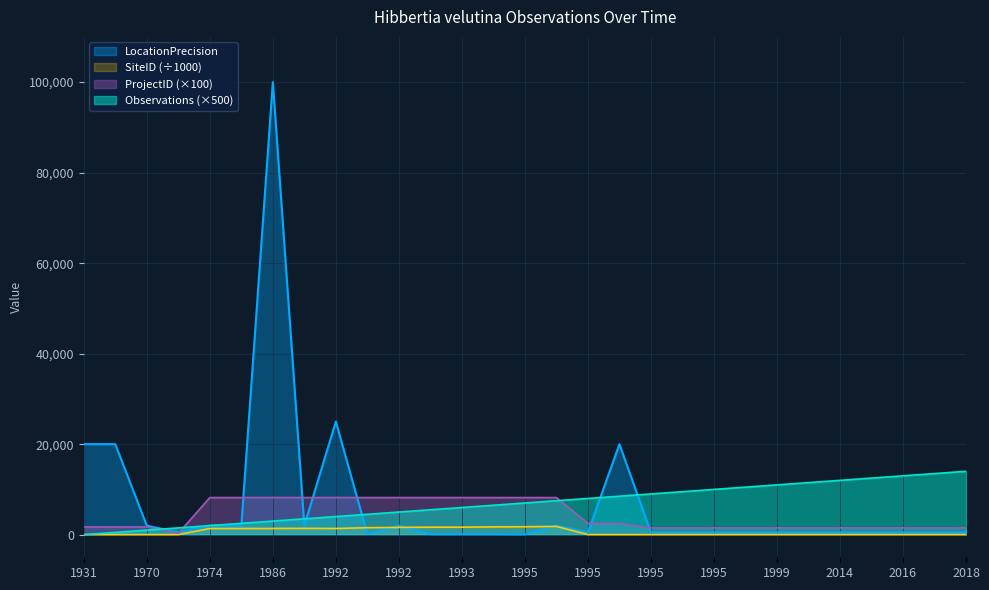

True or false: SiteID has a value of 14.3 at 2014.

True